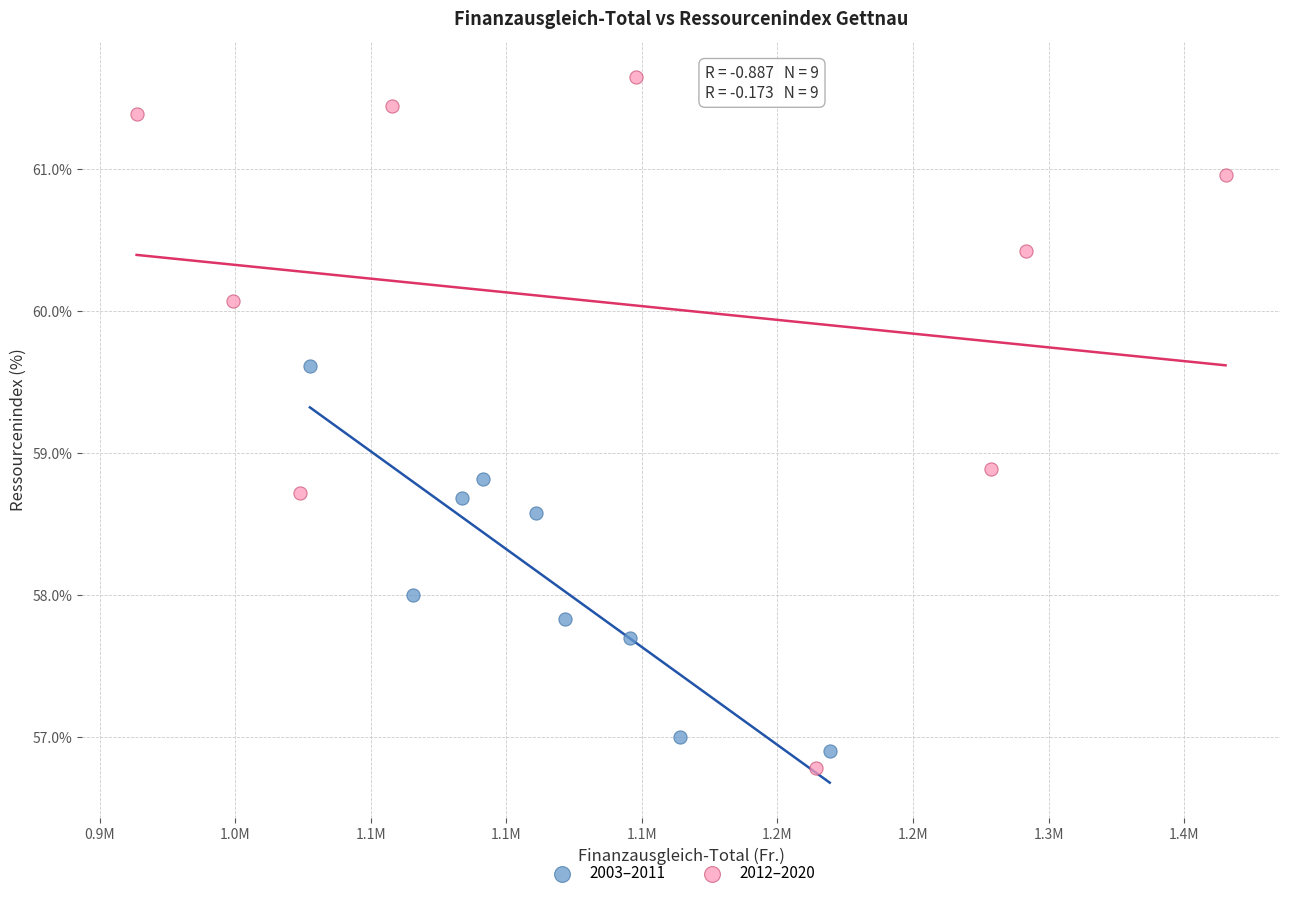

Which series has the largest Y range (max minus min)?

2012–2020